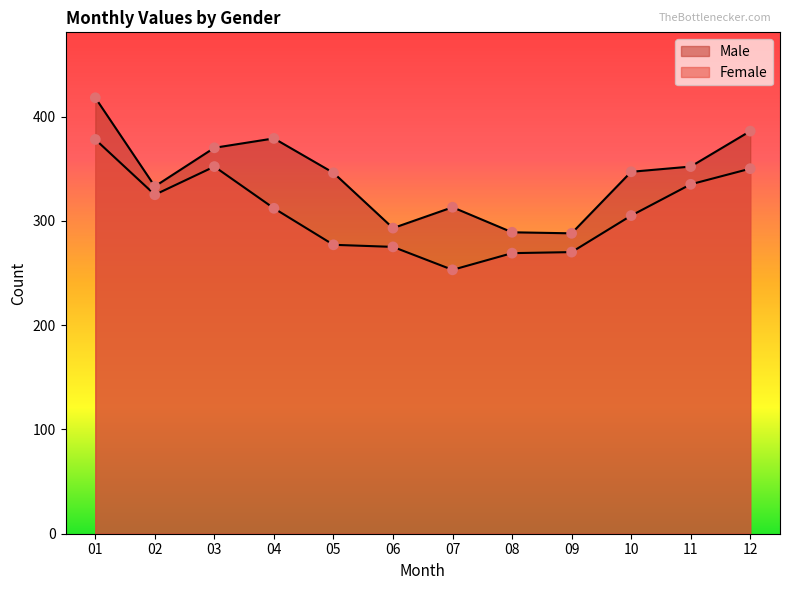

Which series contains the lowest Y value?

Female